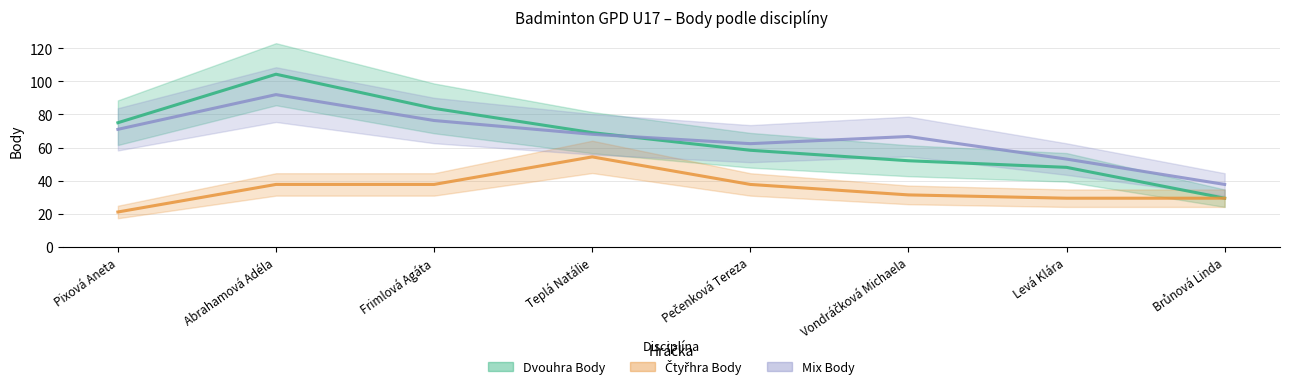

True or false: Dvouhra Body and Čtyřhra Body intersect in this chart.

False